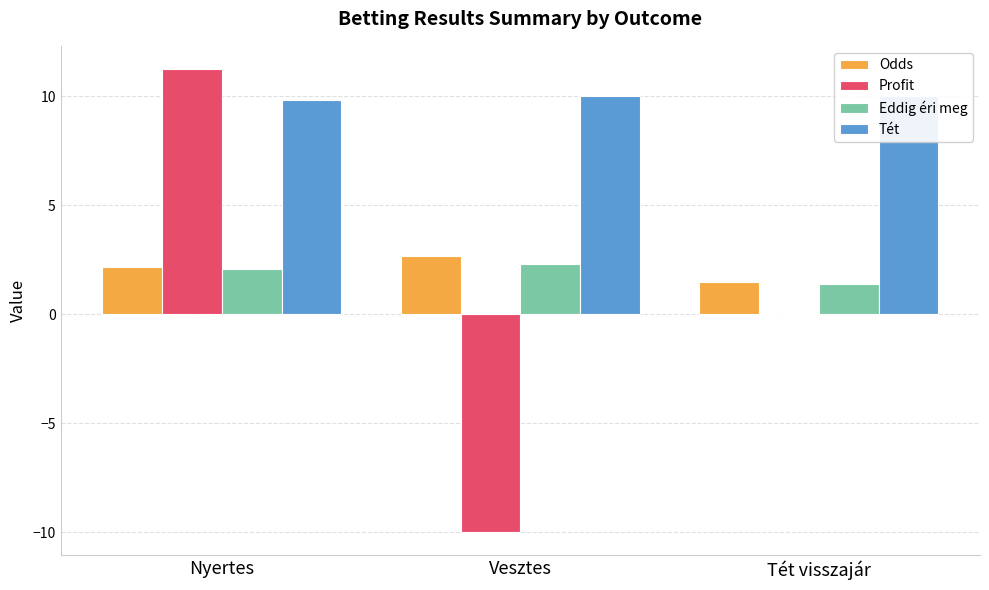

How many values in Profit are above zero?

1